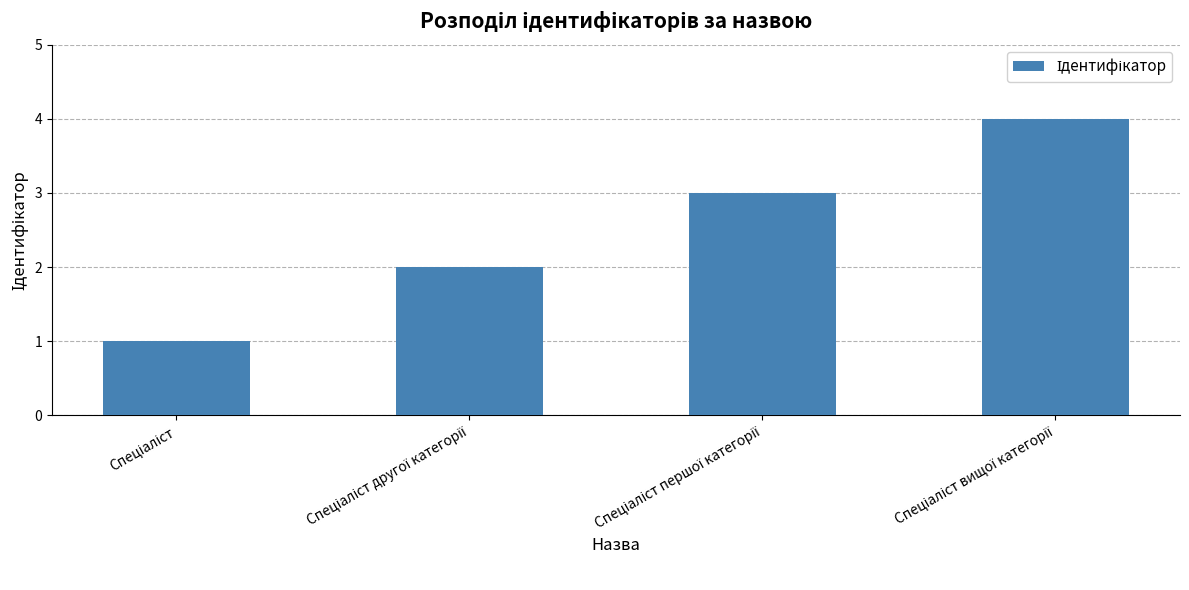

What is the maximum value shown in the chart?

4